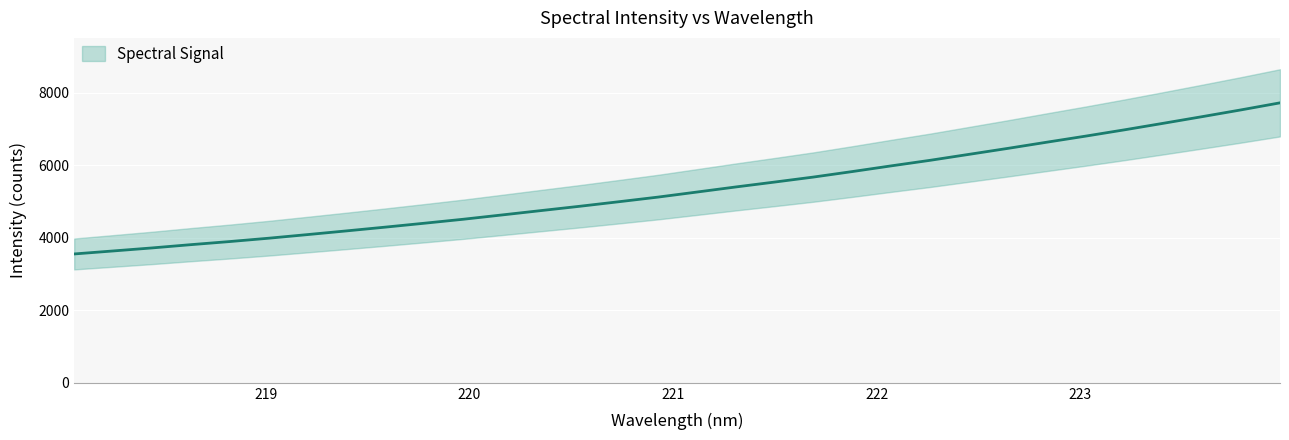

What is the value of the 14th point from the left?

4872.3